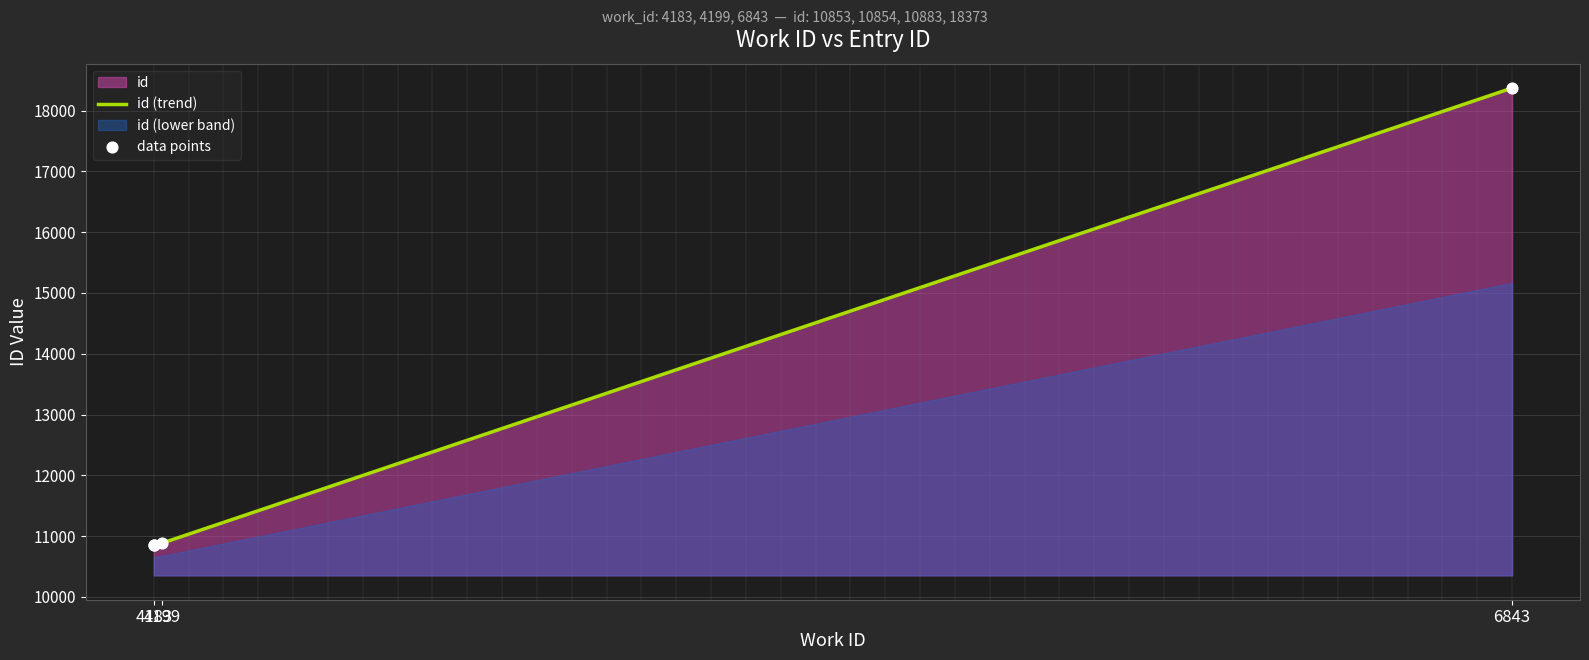

What is the change in value from 4183 to 6843?

+7520